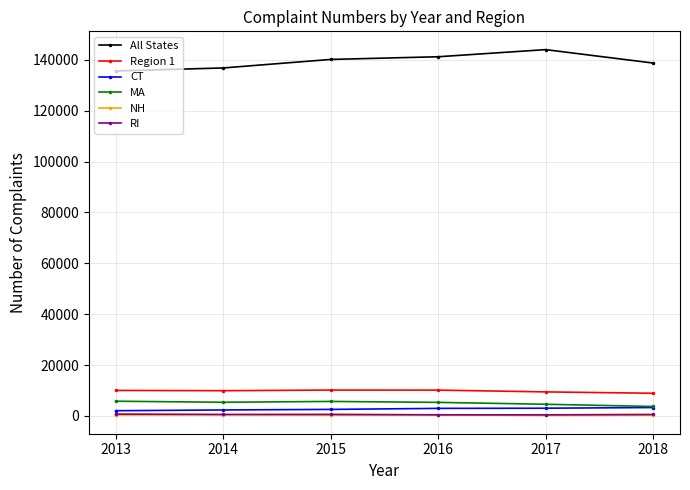

What is the difference between the maximum and minimum values in the RI series?

297